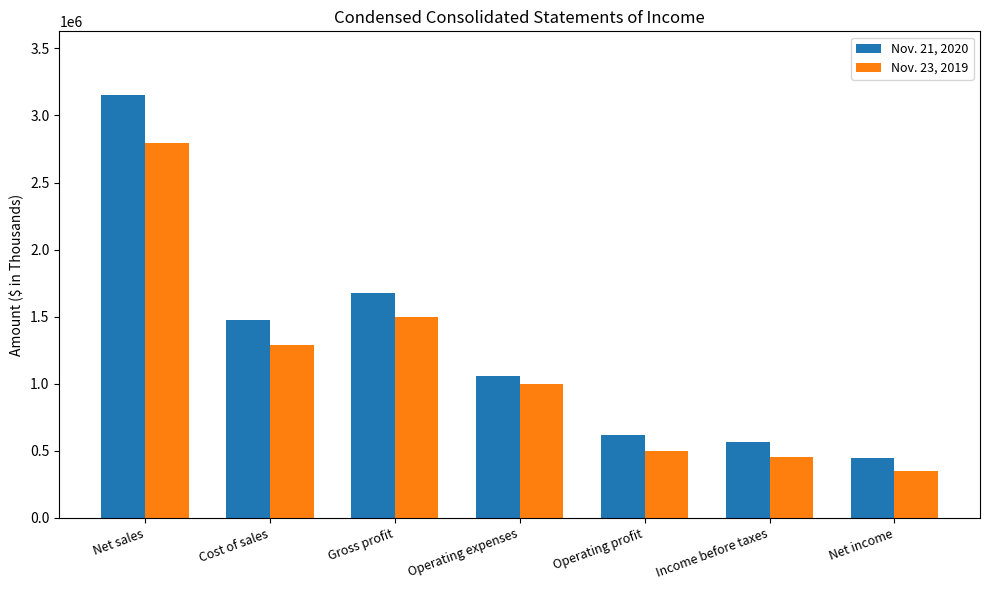

Reading left to right, what are all the values shown in this chart?

Nov. 21, 2020: Net sales=3154261	Cost of sales=1478644	Gross profit=1675617	Operating expenses=1060392	Operating profit=615225	Income before taxes=569046	Net income=442433
Nov. 23, 2019: Net sales=2793038	Cost of sales=1291970	Gross profit=1501068	Operating expenses=1001045	Operating profit=500023	Income before taxes=456280	Net income=350338